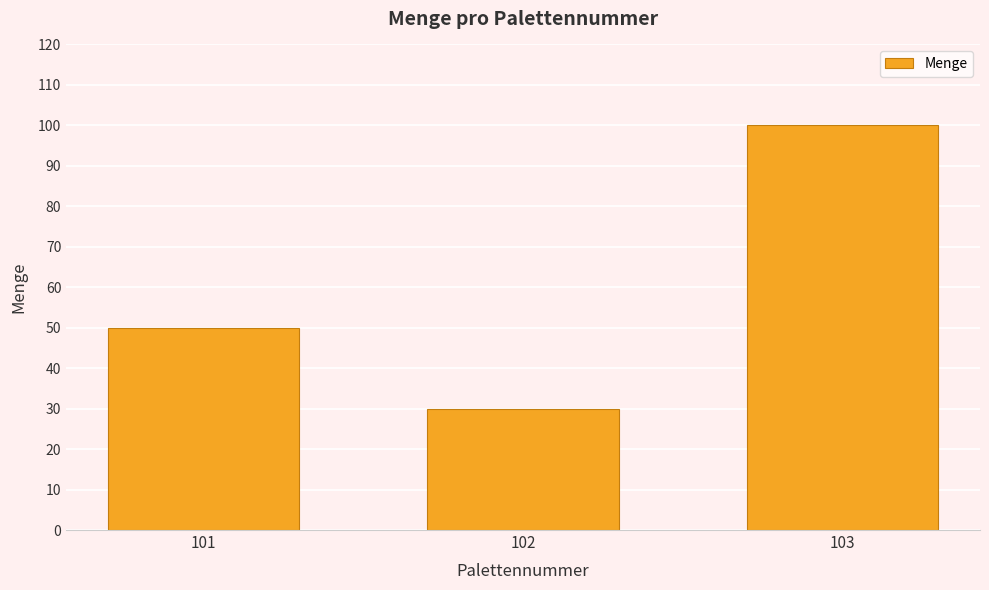

List the labels in order of value, largest first.

103, 101, 102